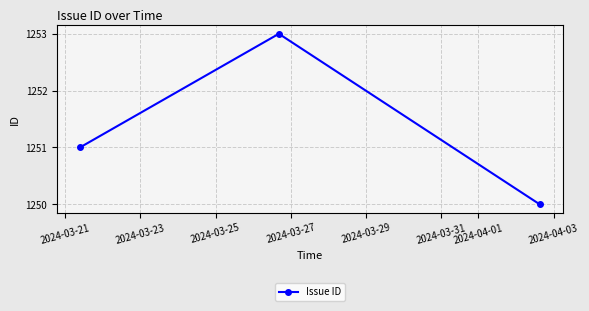

What is the difference between the maximum and minimum values?

3